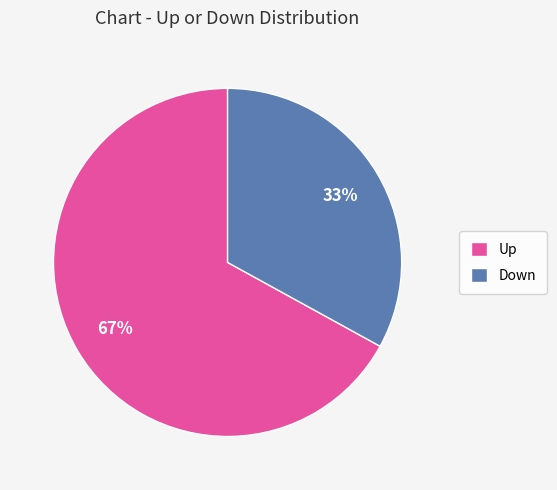

What is the smallest slice in the pie chart?

Down